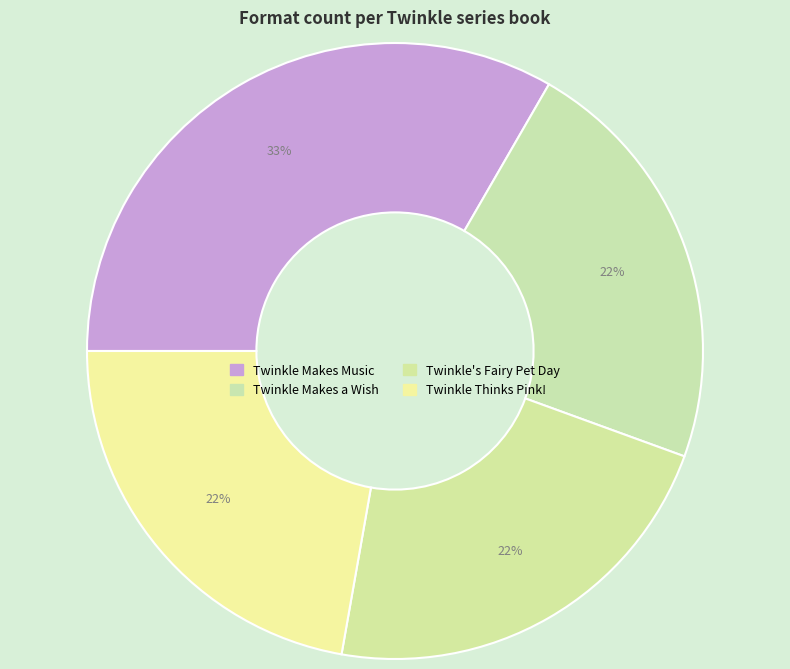

How many slices are in this pie chart?

4